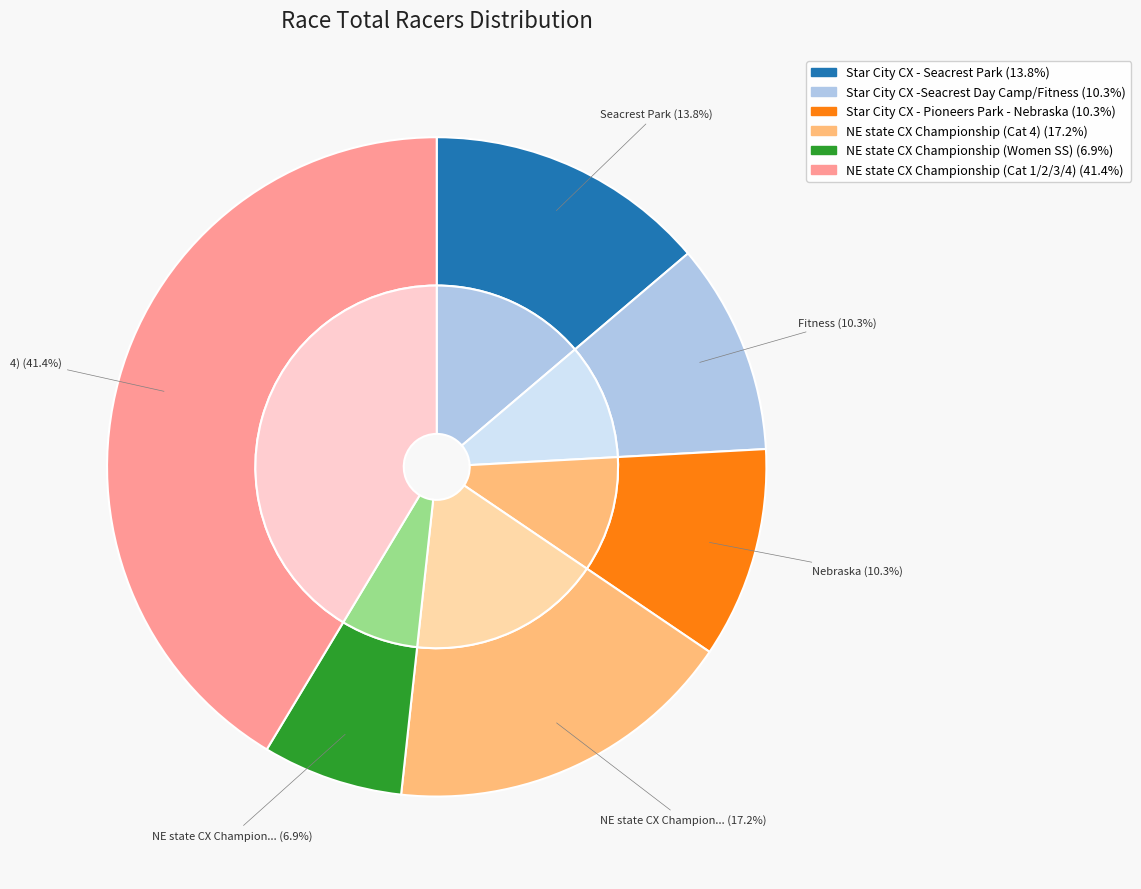

The Star City CX -Seacrest Day Camp/Fitness slice represents 1% of the pie. True or false?

False